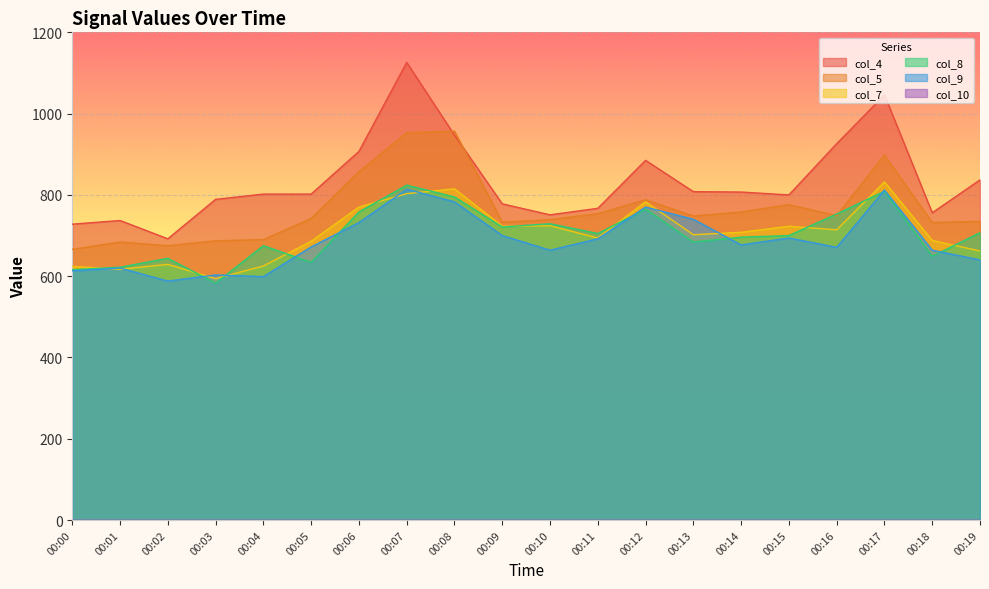

Where do col_8 and col_9 first cross each other?

00:02 and 00:03